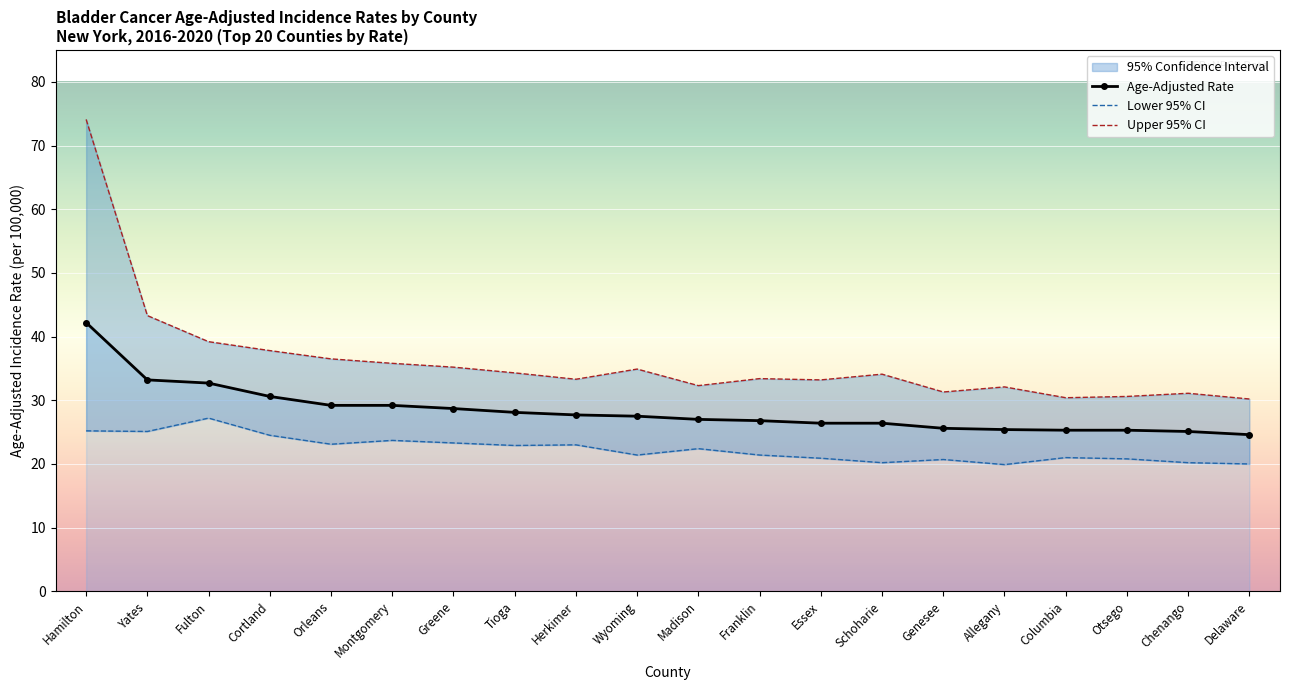

True or false: Age-Adjusted Rate and Upper 95% CI cross at least once.

False